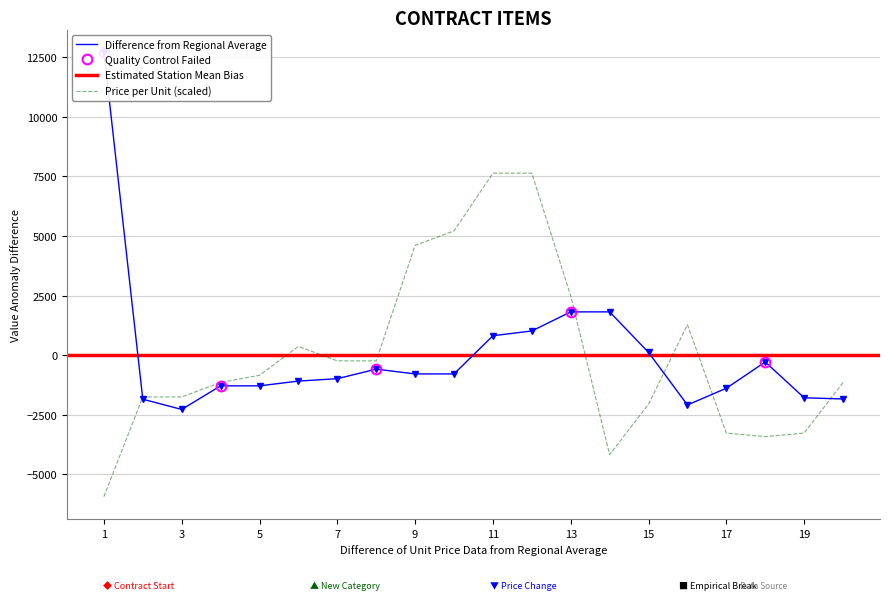

What is the value of the Price per Unit point at the 9th from the left?

4603.4